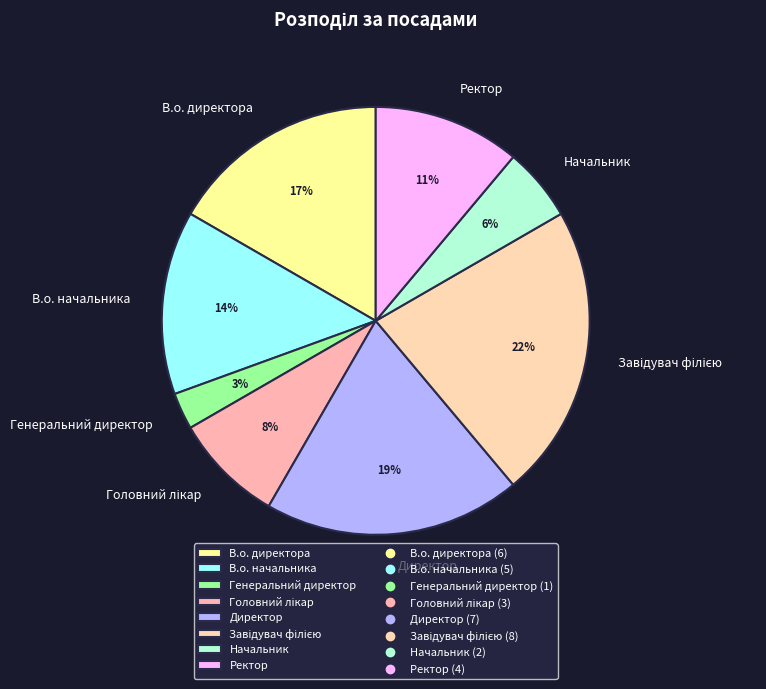

Is Генеральний директор the majority of the pie?

No